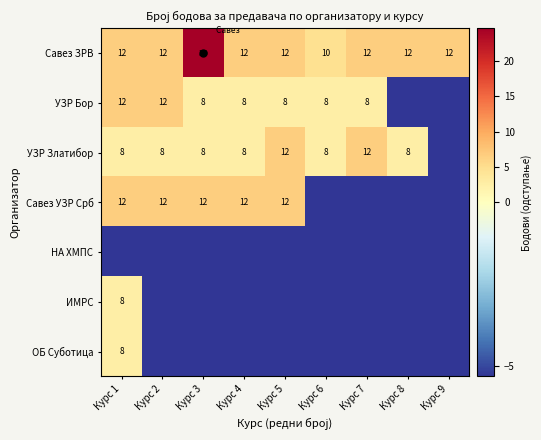

At which category is the sum across all series the highest?

Курс 1